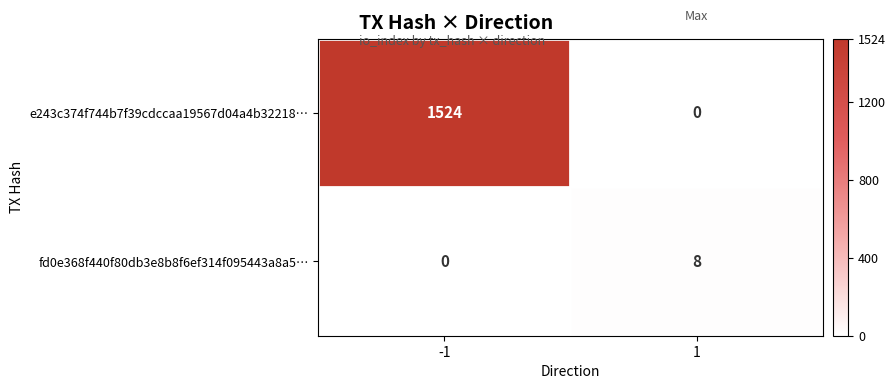

True or false: fd0e368f440f80db3e8b8f6ef314f095443a8a5… has a value of 3 at 1.

False